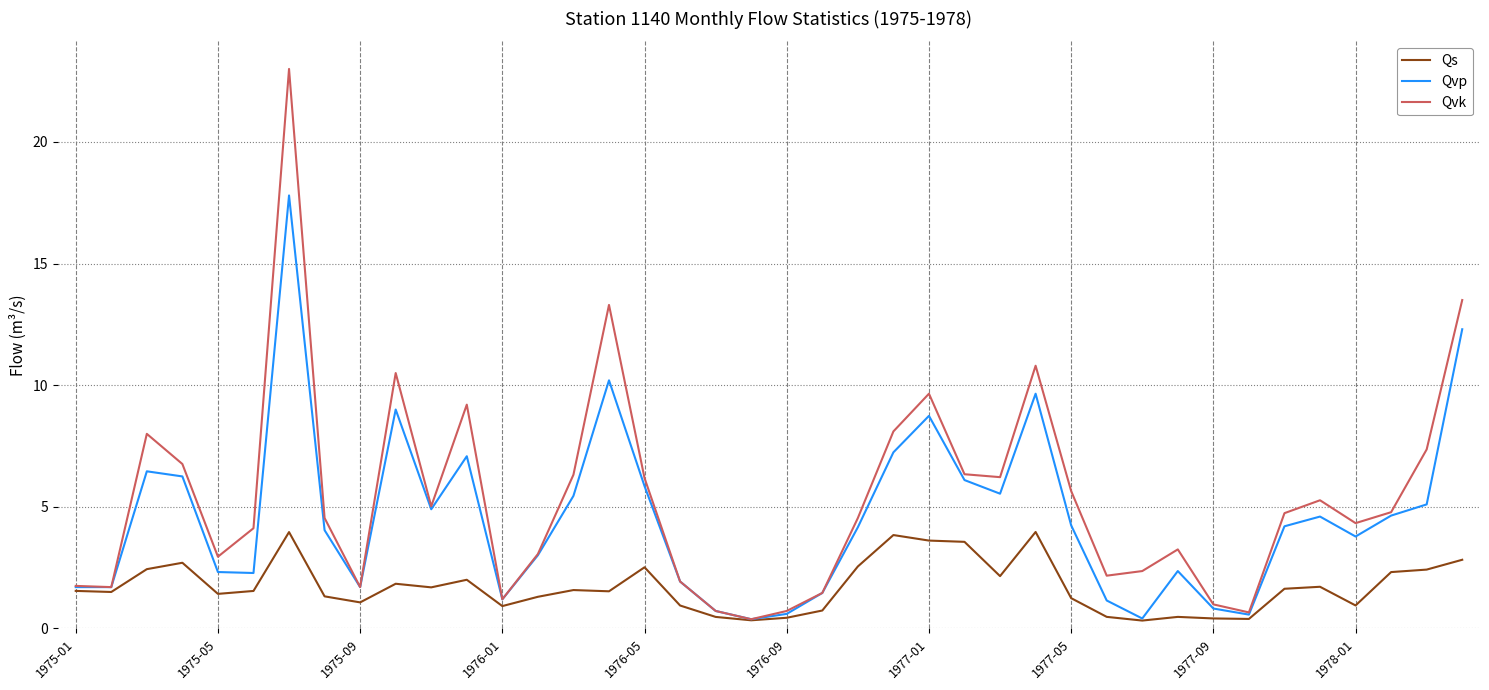

What is the highest value of the Qvp series?

17.8